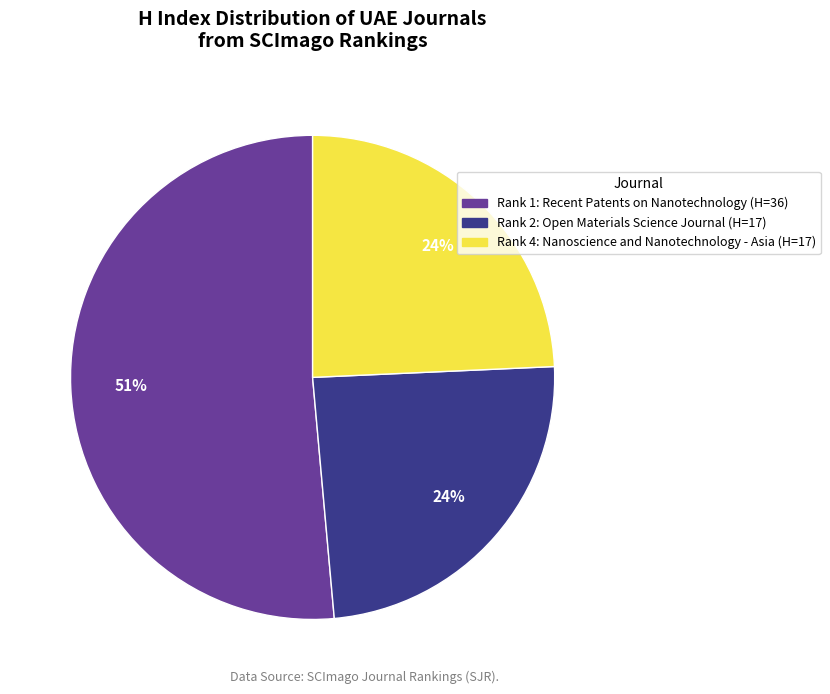

To the nearest percent, what is the difference between the largest and smallest slice percentages?

27%